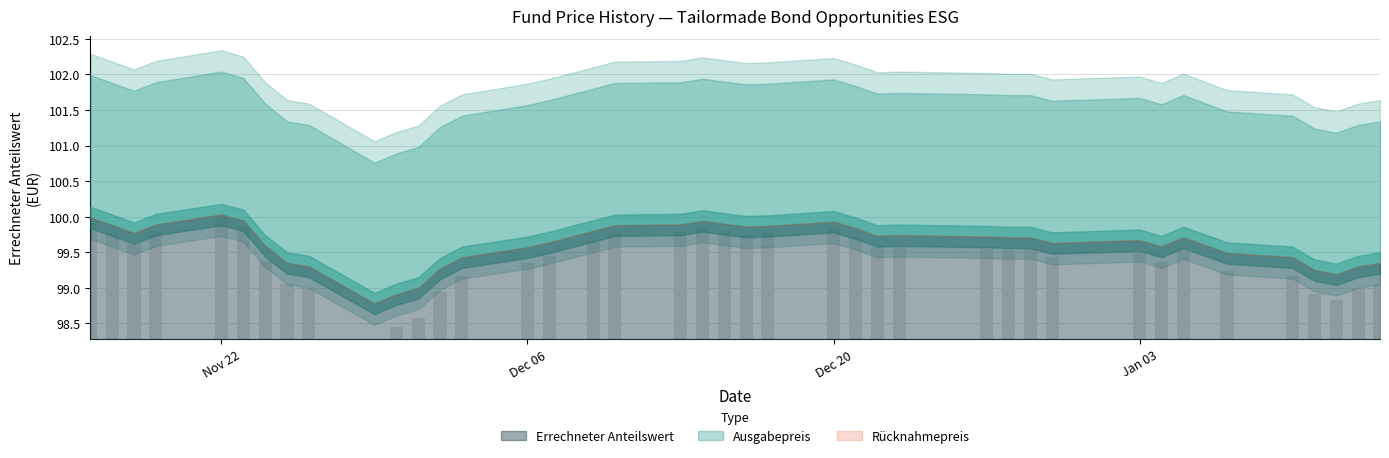

What is the difference between the second highest and minimum values?

1.6